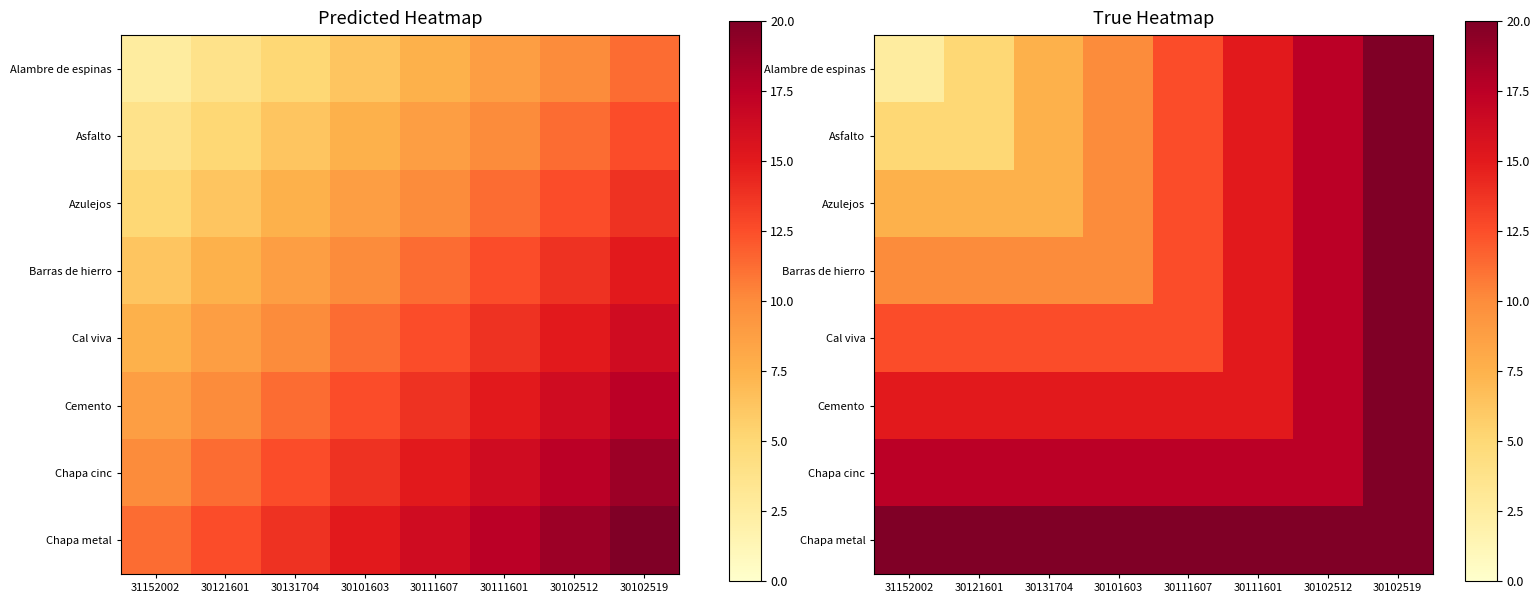

Which series has the largest total across all categories?

Chapa metal